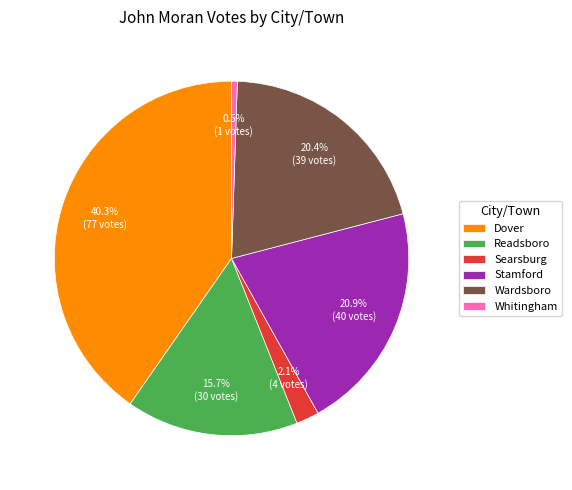

True or false: Readsboro accounts for 30% of the total.

False